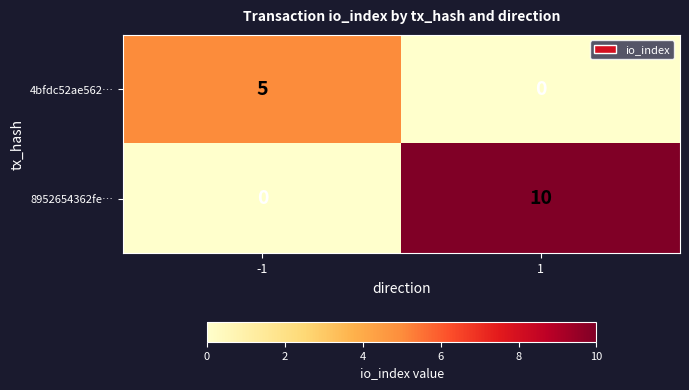

At which category is the sum across all series the highest?

1